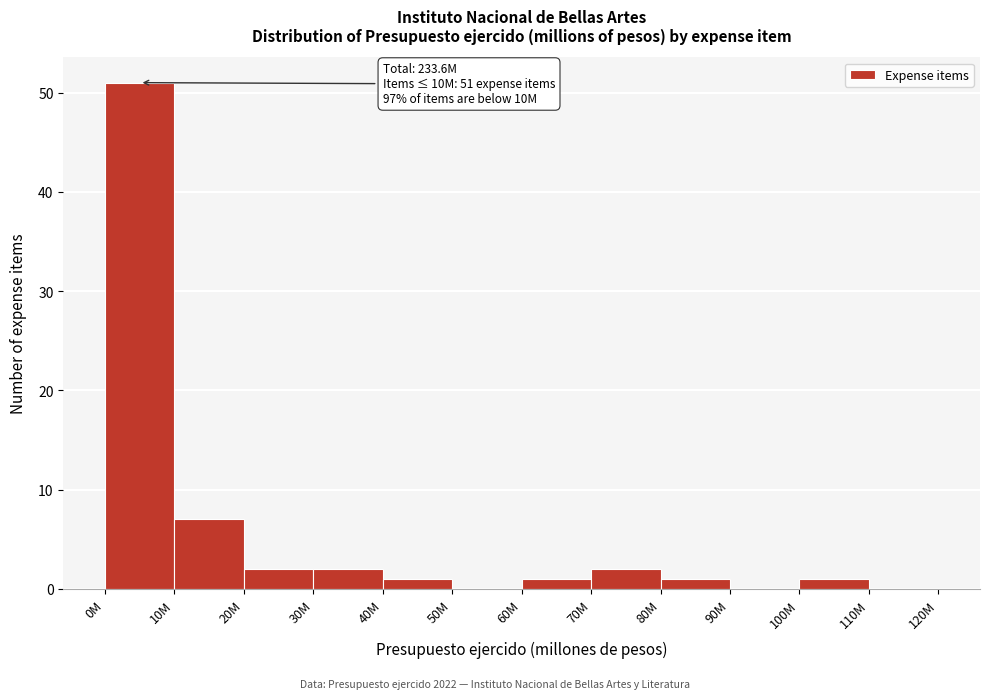

Reading right to left, what are all the values shown in this chart?

110M=0	100M=1	90M=0	80M=1	70M=2	60M=1	50M=0	40M=1	30M=2	20M=2	10M=7	0M=51